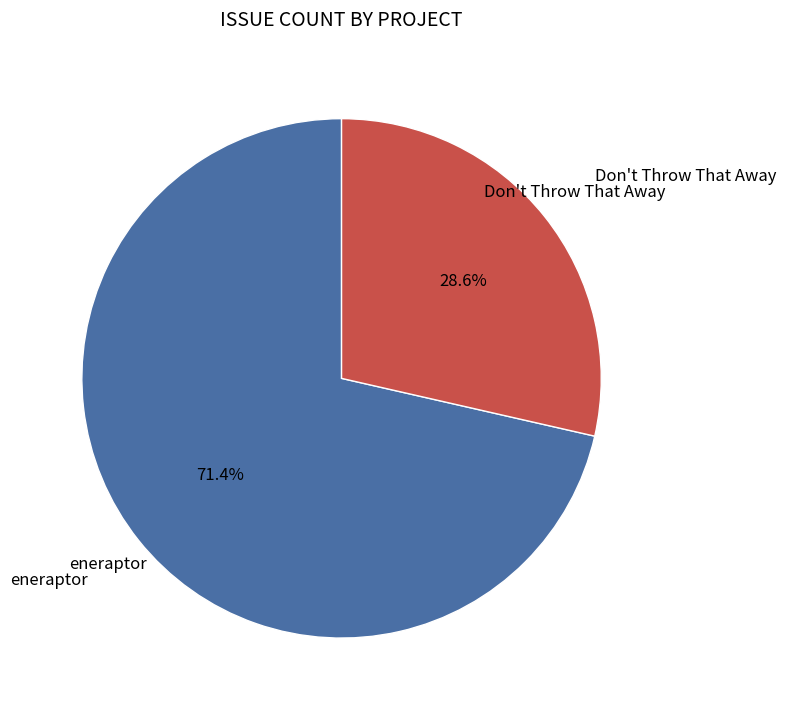

Is there any slice that represents more than half of the pie?

Yes